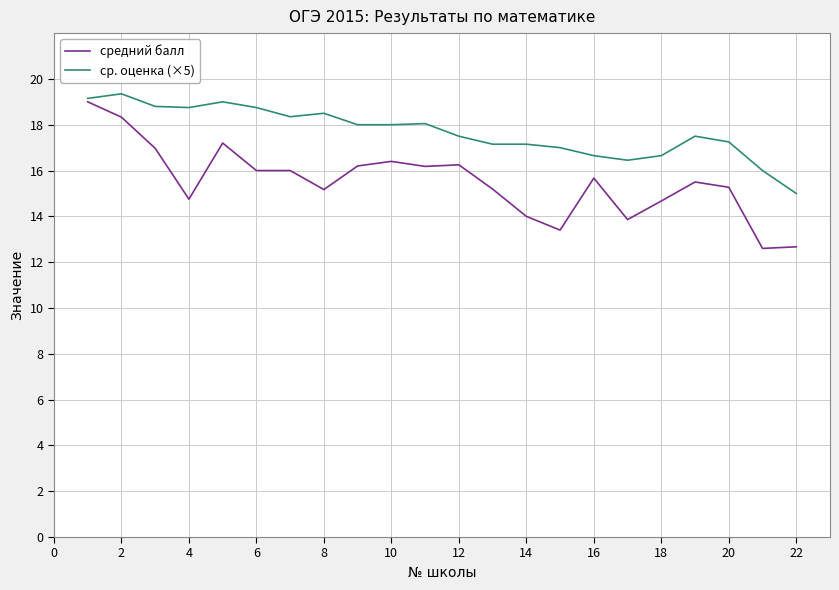

What is the maximum value for ср. оценка (×5)?

19.4